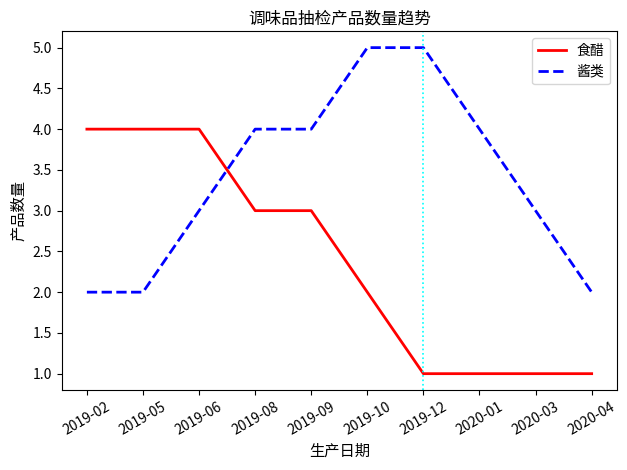

What is the greatest value displayed?

5